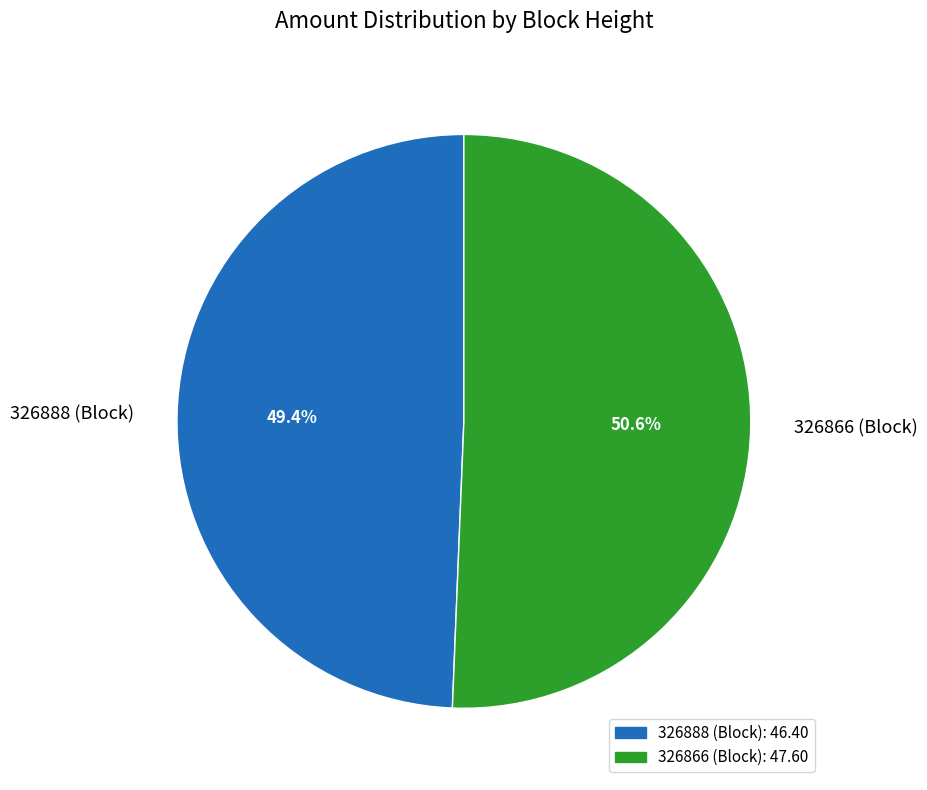

To the nearest percent, what is the combined percentage of 326888 and 326866?

100%